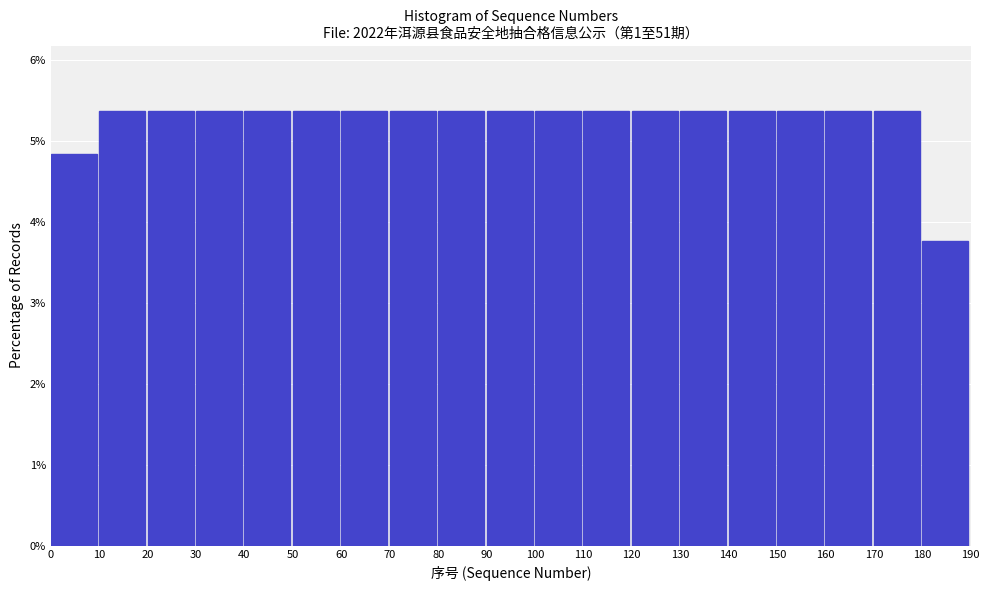

What is the height of the bar covering 160 to 170 on the x-axis? The values are not printed on the chart, so give them approximately, as read against the axis.

5.4